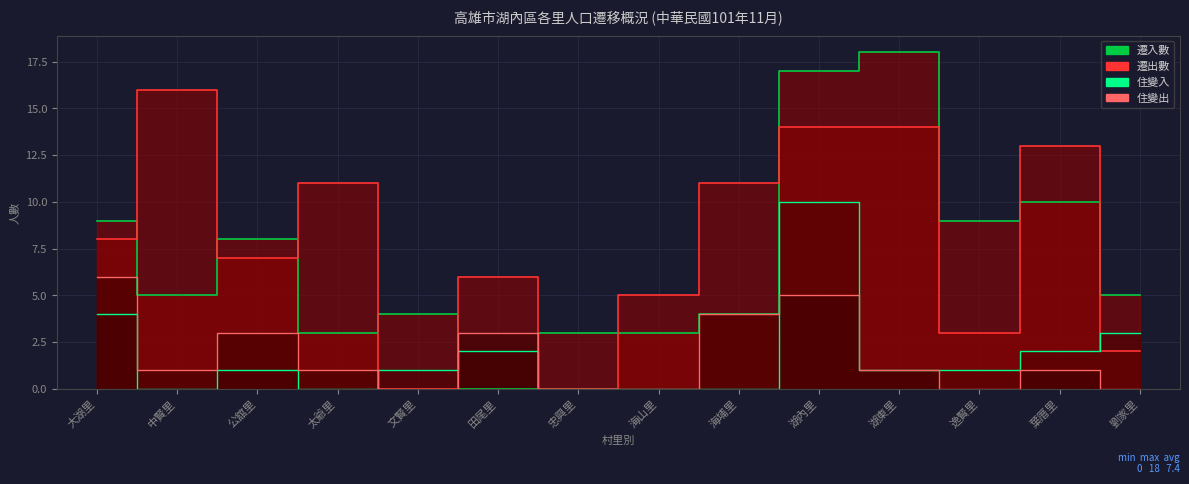

True or false: 住變出 and 遷出數 intersect in this chart.

False